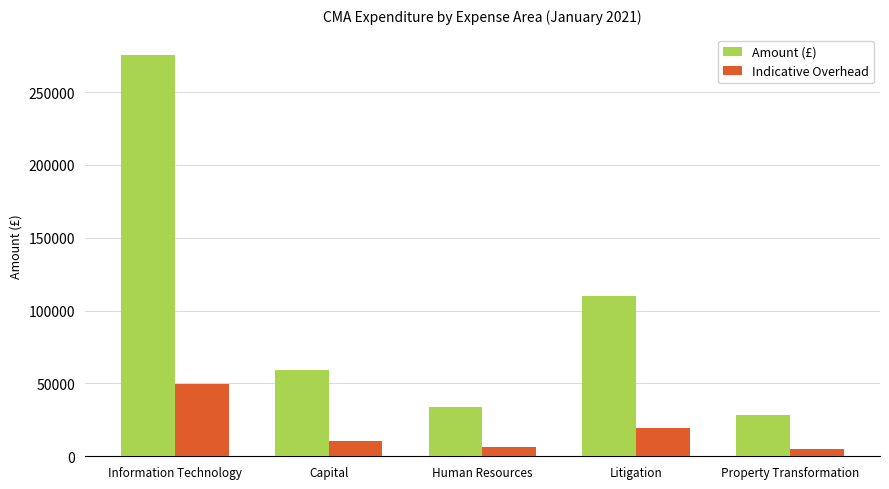

What is the spread (max minus min) of values at Property Transformation?

23493.8